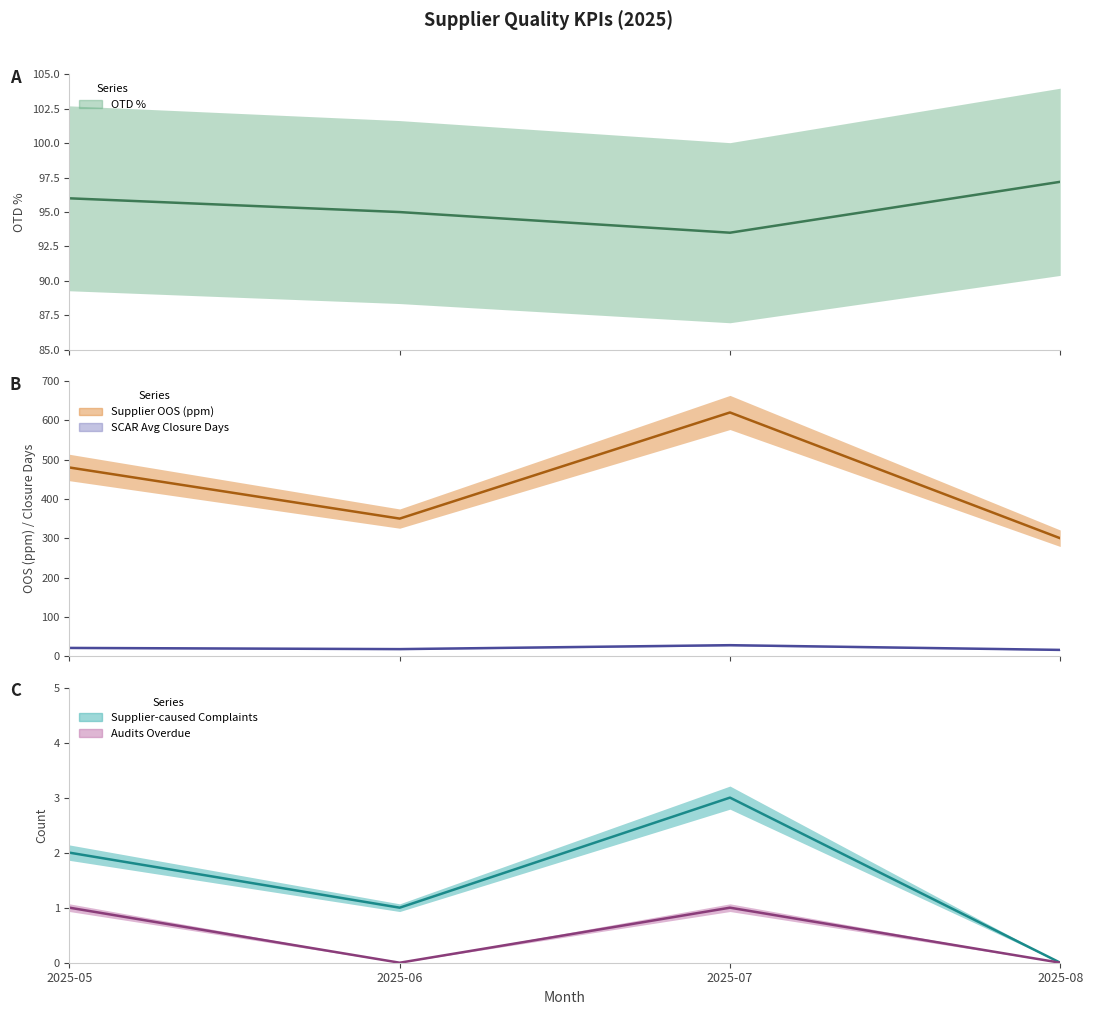

Read the Supplier OOS (ppm) value at 2025-06.

350.0